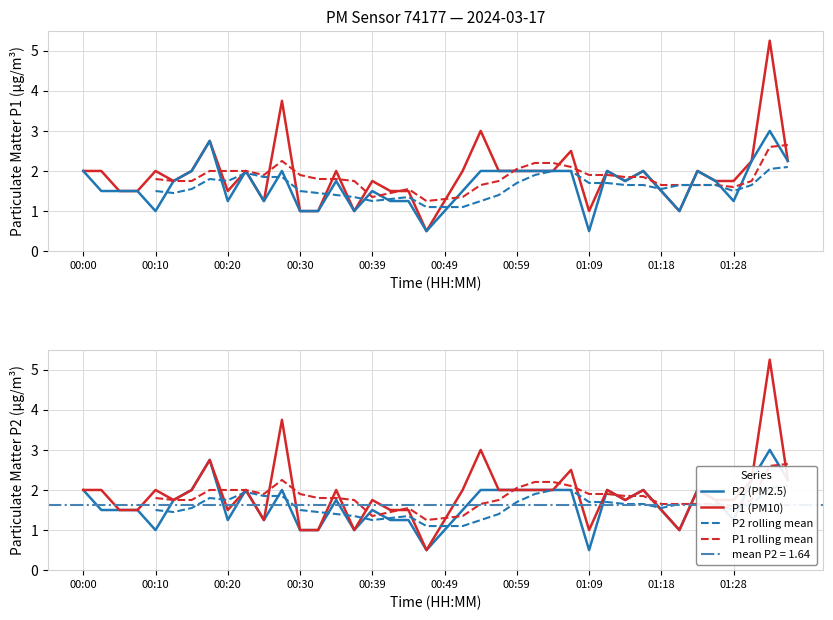

How many interior local peaks does the P1 series have?

12